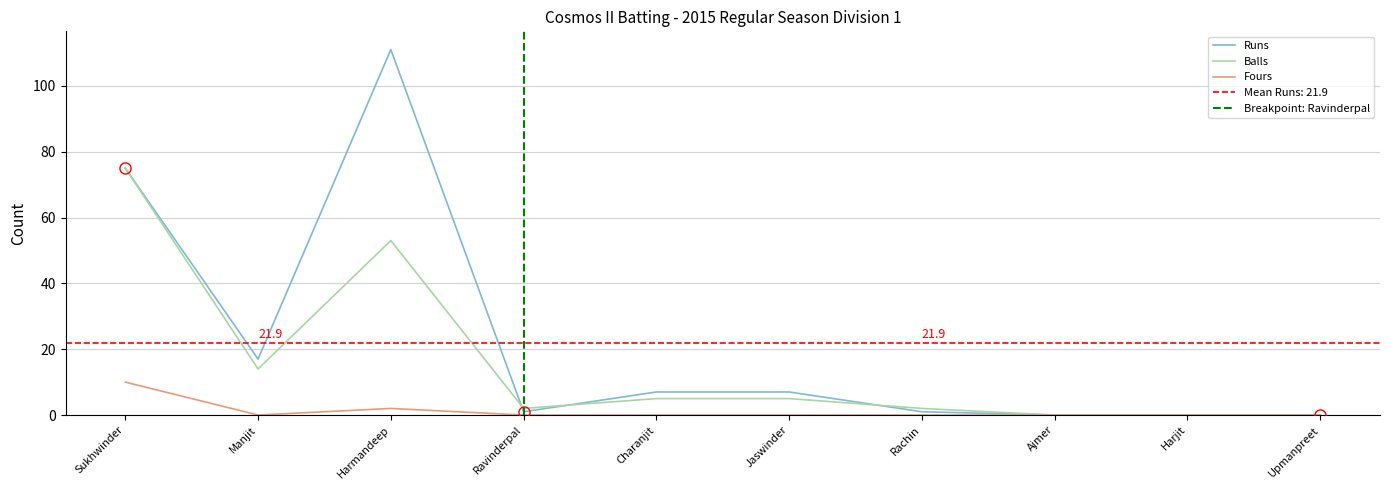

True or false: Balls and Fours cross at least once.

False